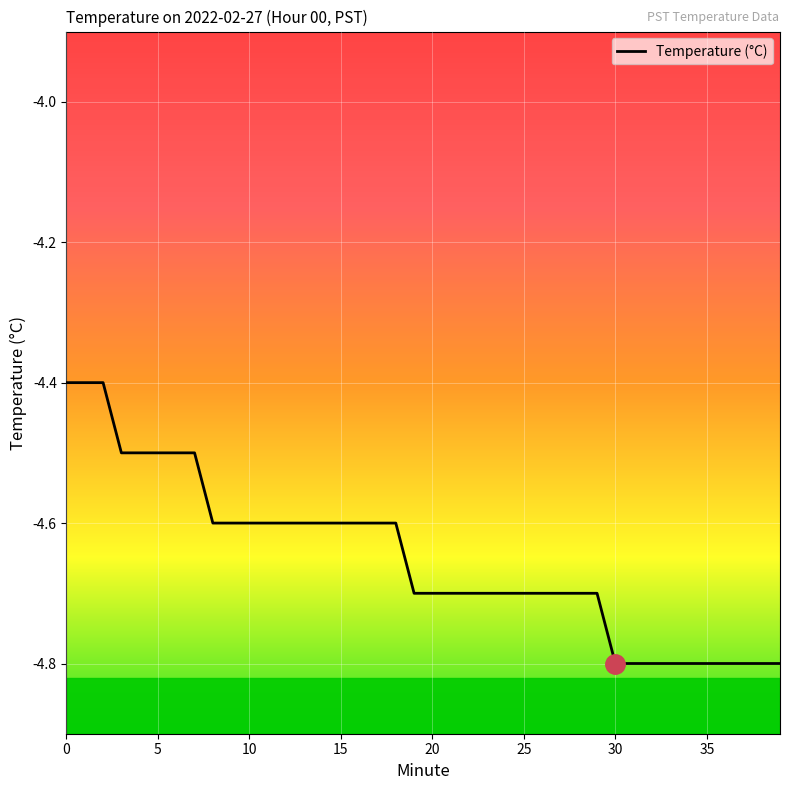

What is the minimum value shown in the chart?

-4.8